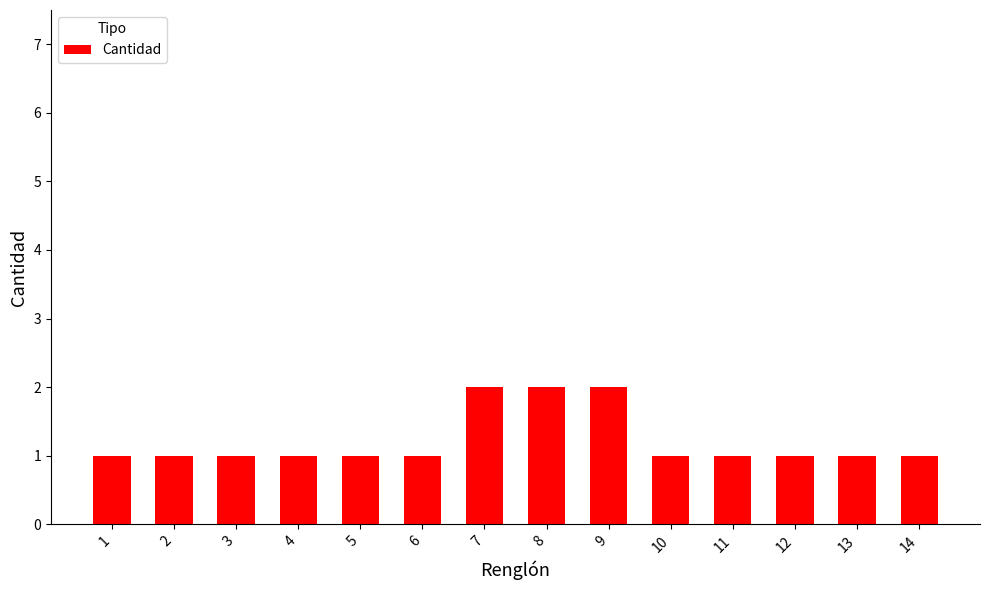

How many bars are there in total?

14